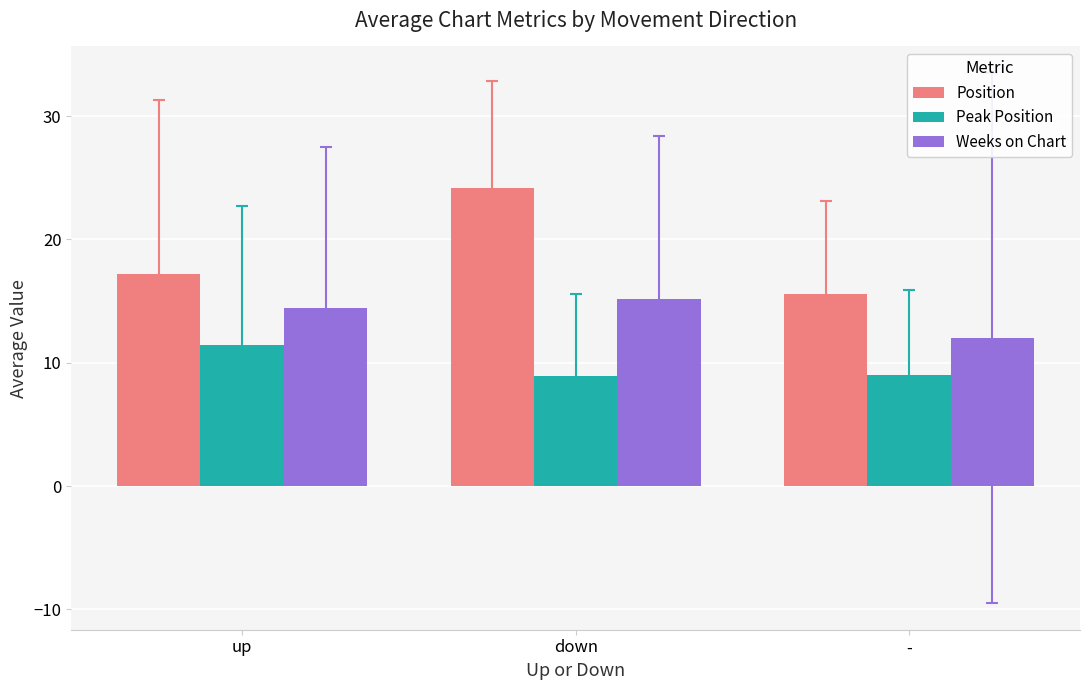

Rank the series at - from highest to lowest value.

Position, Weeks on Chart, Peak Position